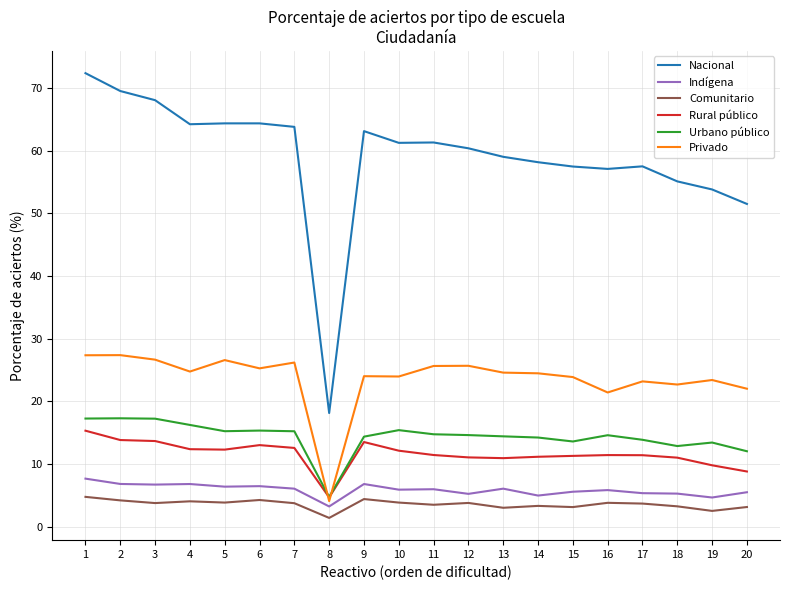

What is the approximate value of Urbano público at 1?

17.3